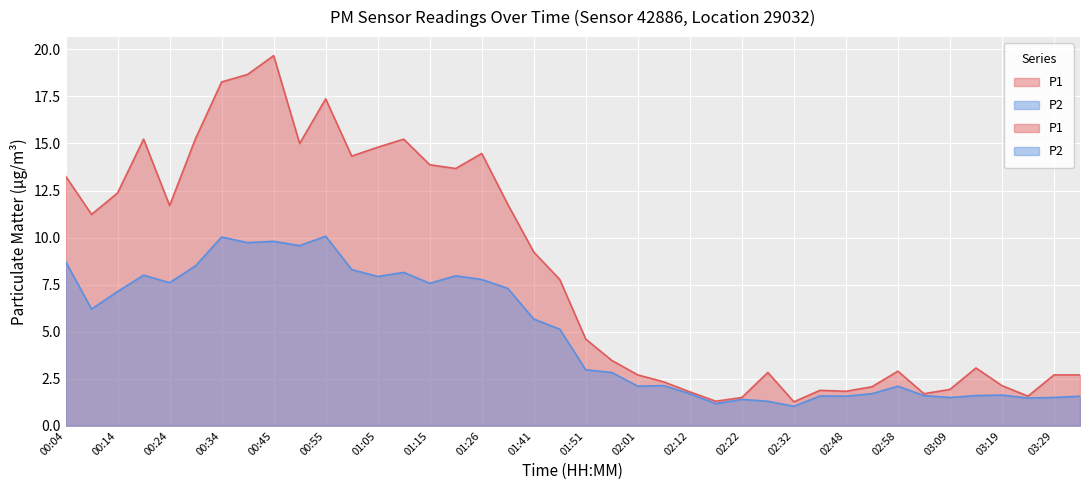

In P1, how many points are lower than both neighbors (excluding endpoints)?

10